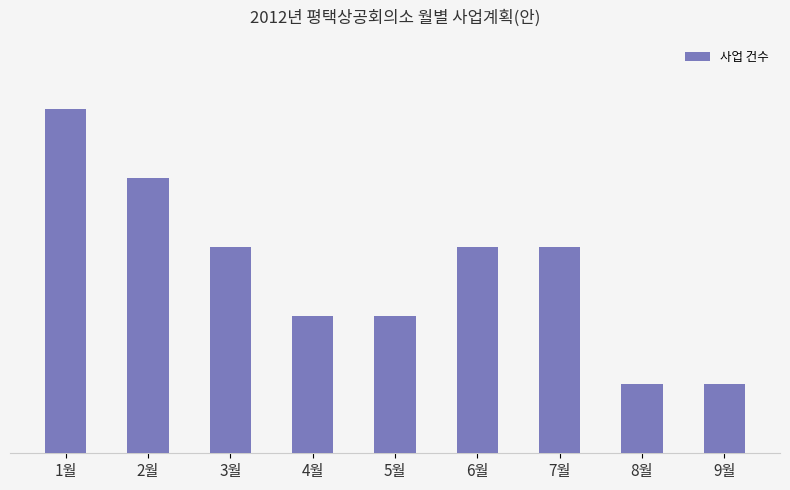

Approximately how many times larger is the value at 6월 compared to 4월?

1.5